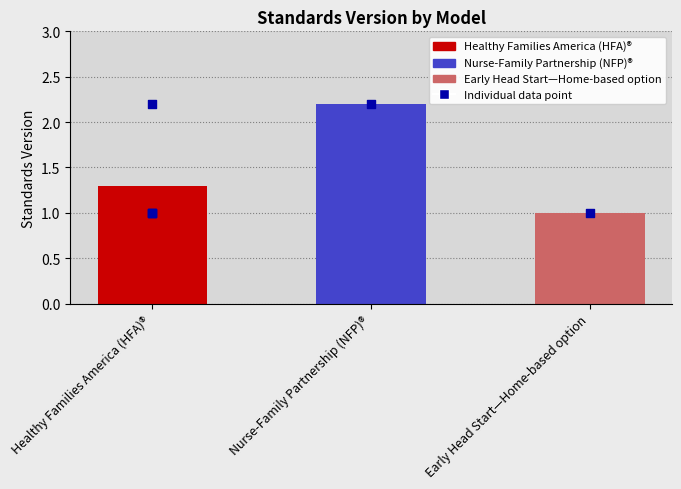

Which has a higher value, Early Head Start—Home-based option or Nurse-Family Partnership (NFP)®?

Nurse-Family Partnership (NFP)®